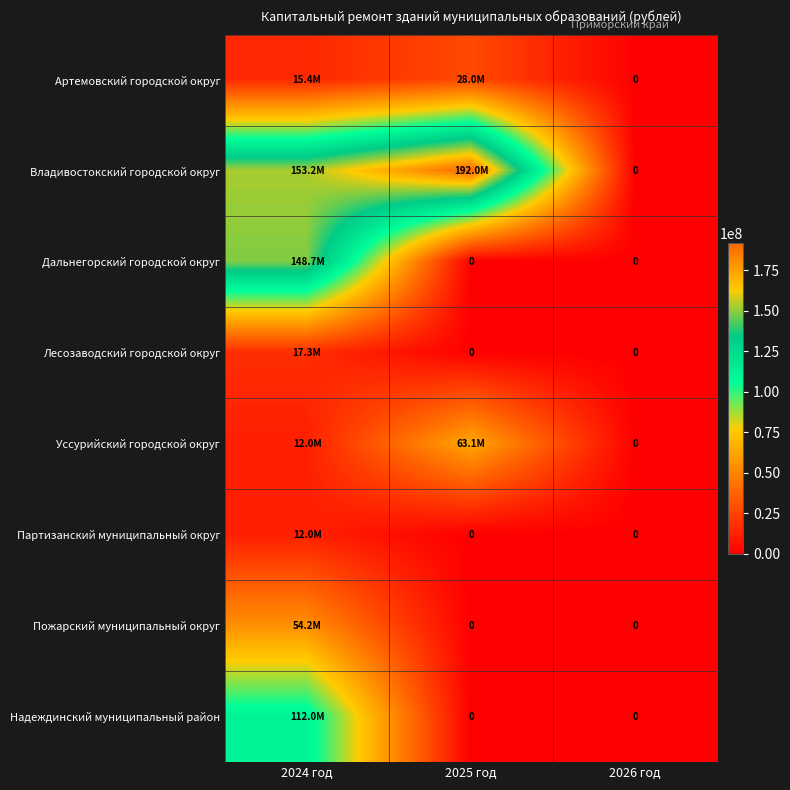

Which series has the widest spread of values?

Владивостокский городской округ